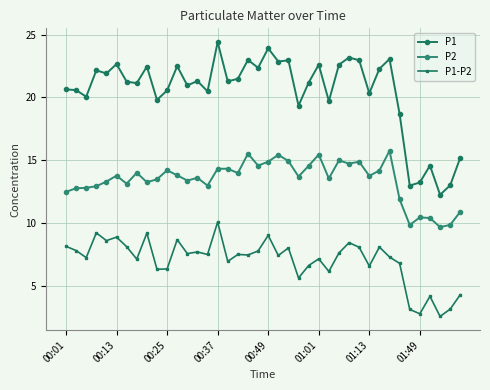

What is the average value of the P1 series?

20.4